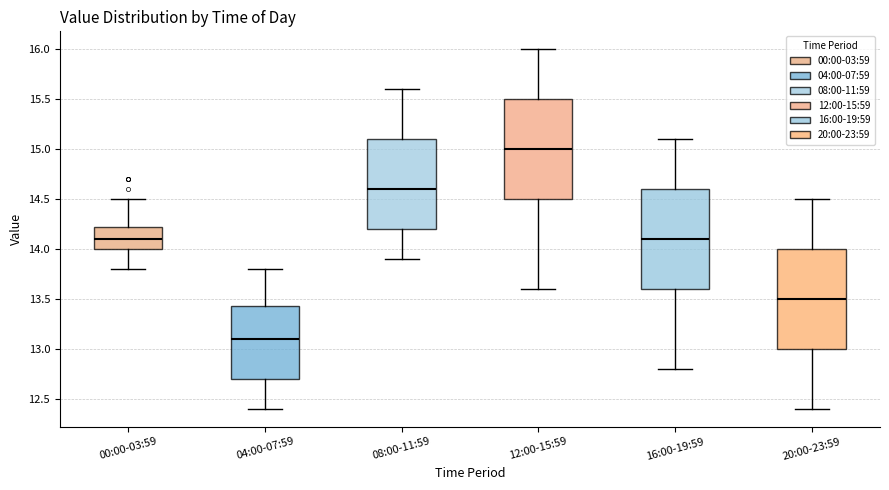

Which box has the lowest median line?

04:00-07:59